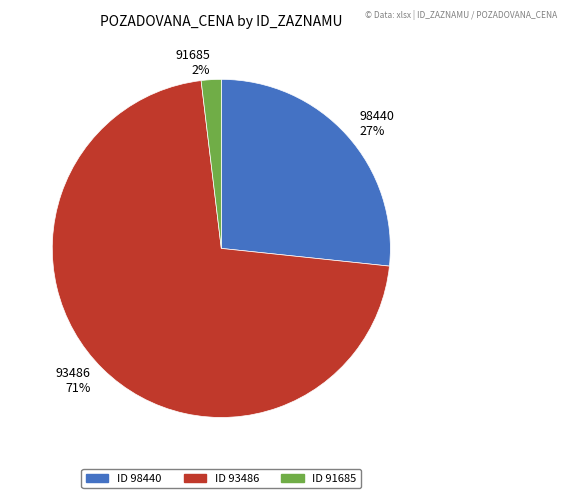

Which category accounts for the majority?

93486